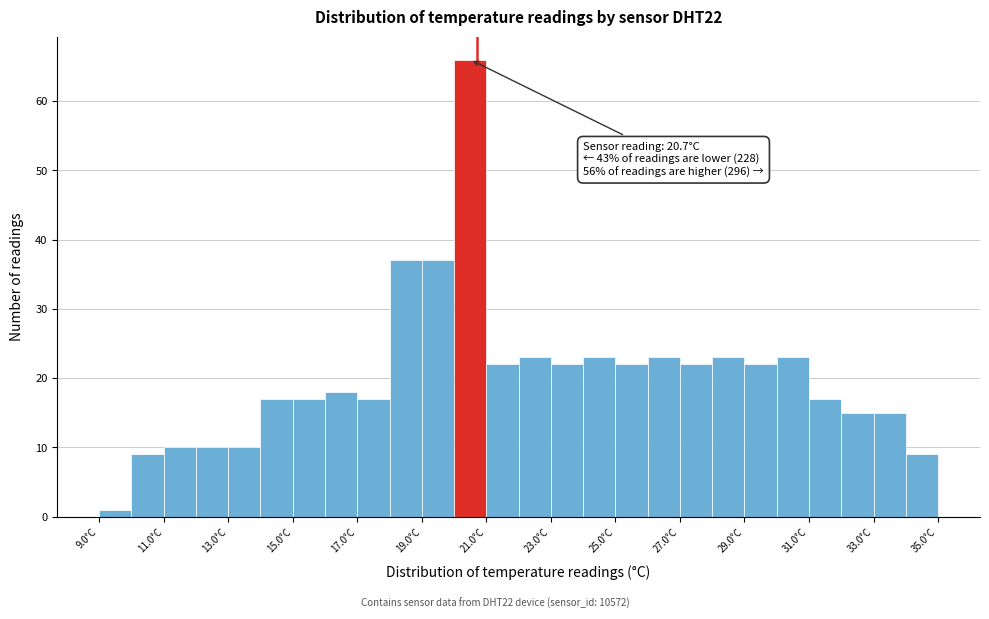

Which range on the x-axis has the tallest bar?

20 to 21